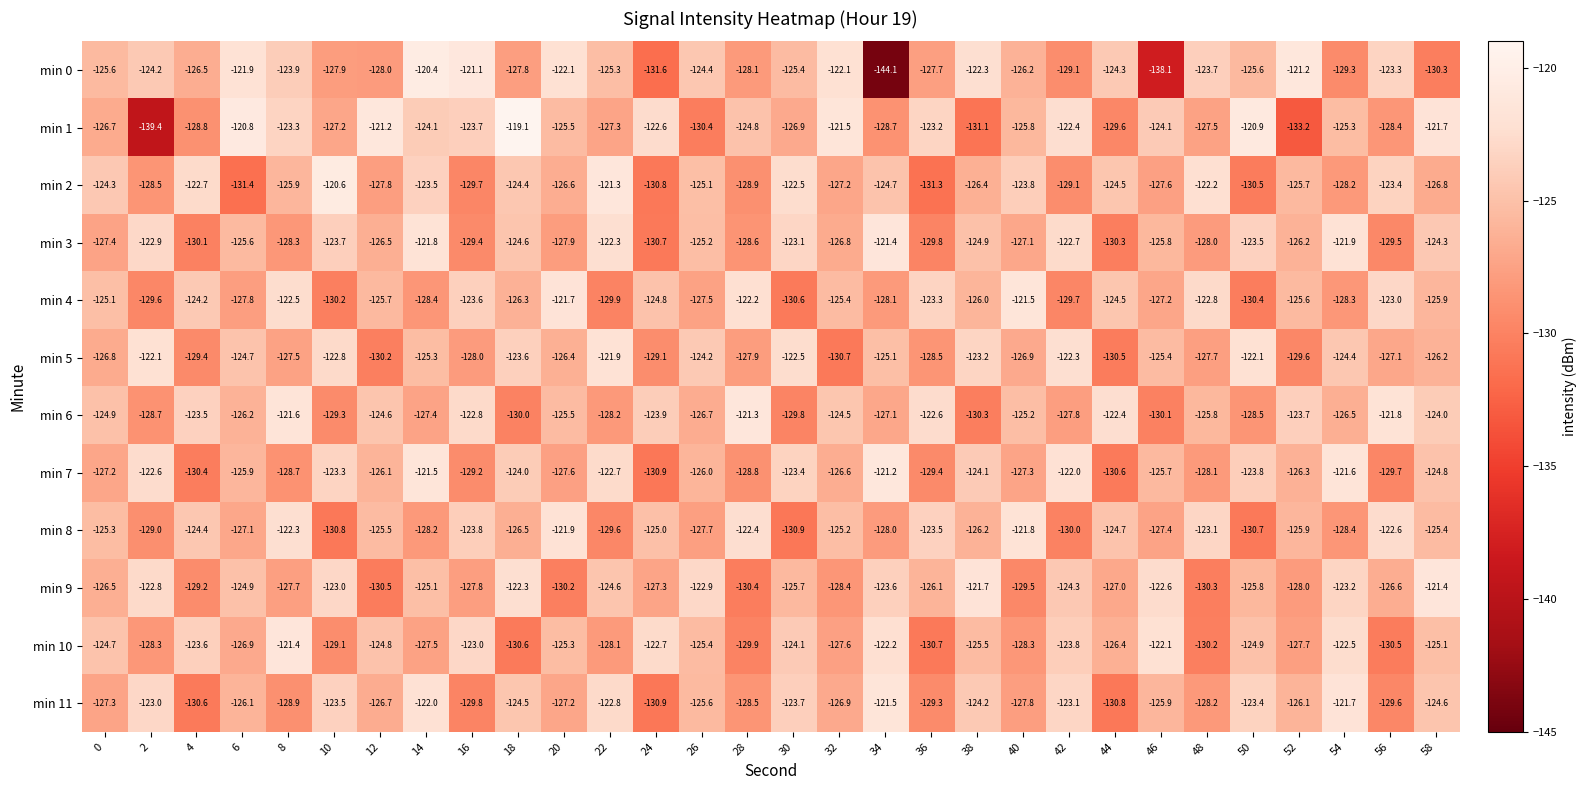

What is the minimum value shown in the chart?

-144.1